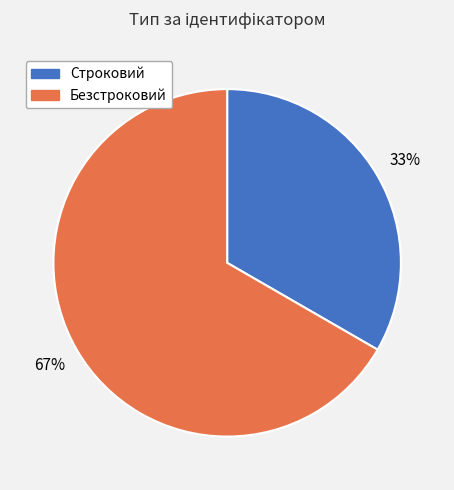

To the nearest percent, what is the average slice percentage?

50%